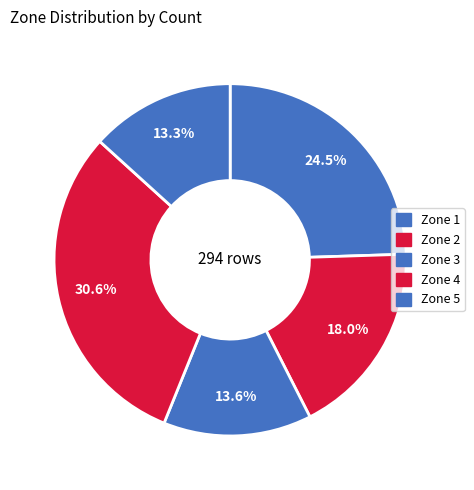

Approximately how many times larger is the value at Zone 3 compared to Zone 2?

0.8